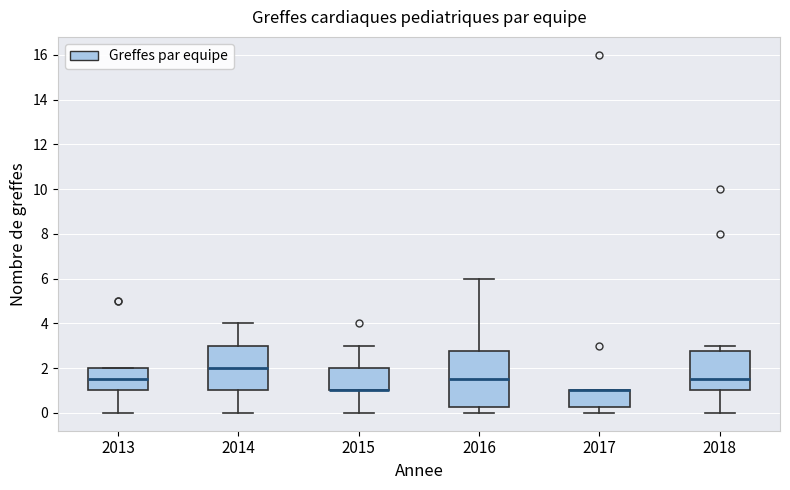

Comparing the boxes themselves (not the whiskers), which one is the tallest?

2016